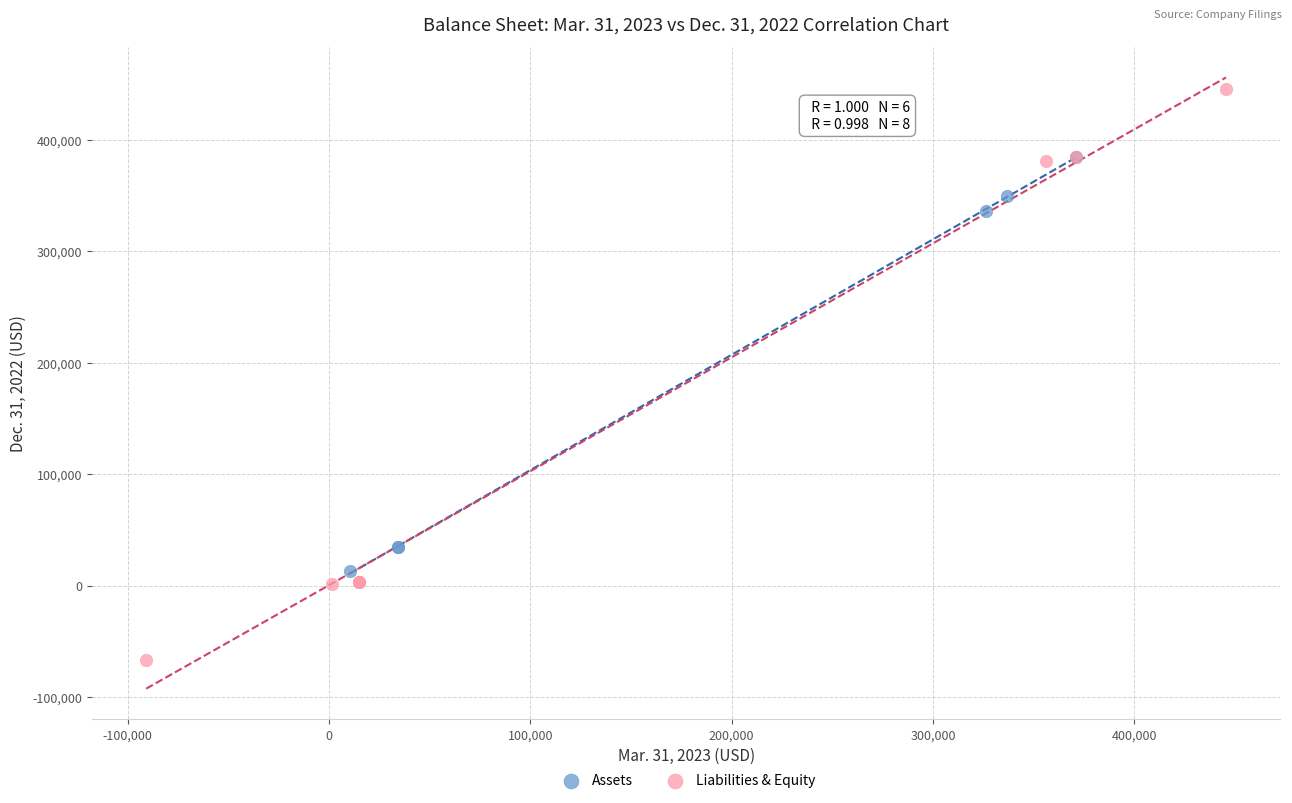

Which series reaches the minimum Y coordinate?

Liabilities & Equity